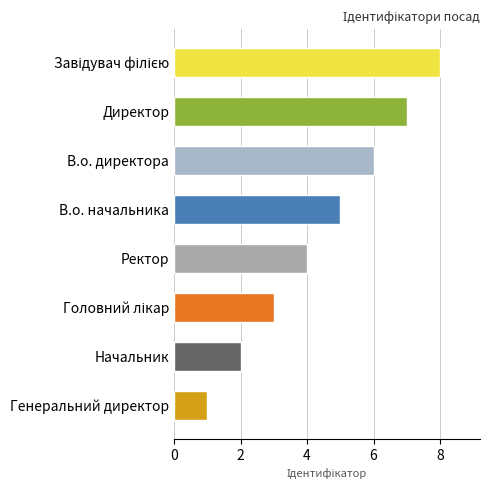

How many data points are less than 5?

4